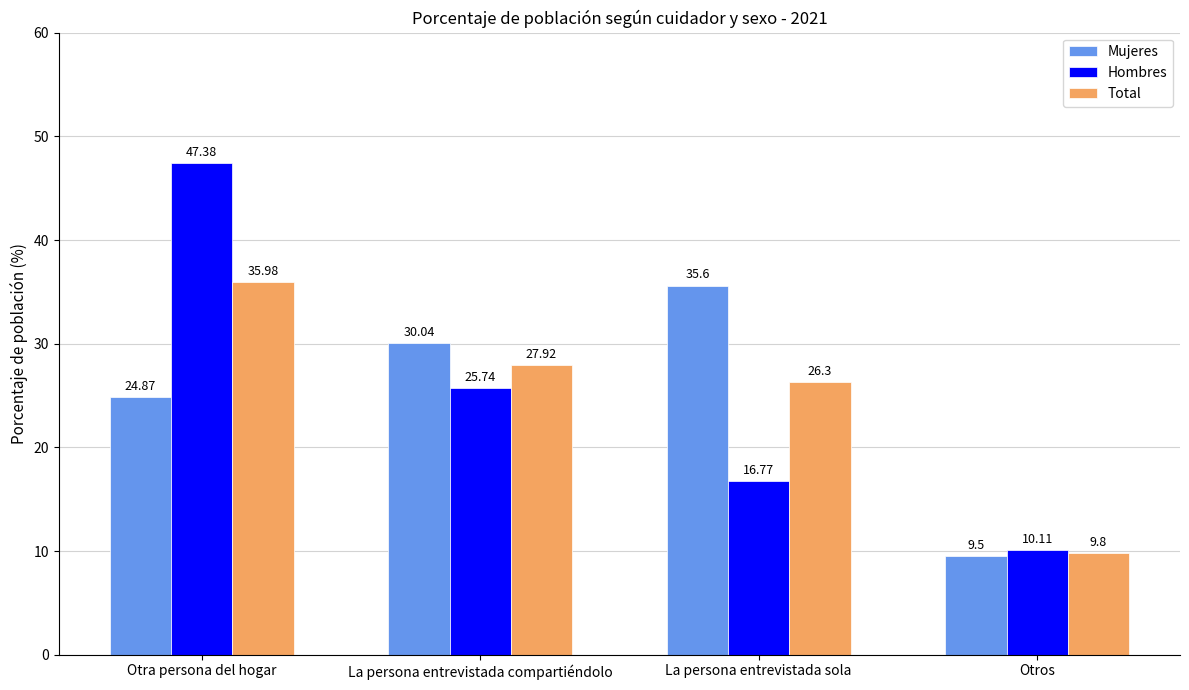

What is the sum of the Mujeres values at Otros and La persona entrevistada compartiéndolo?

39.5